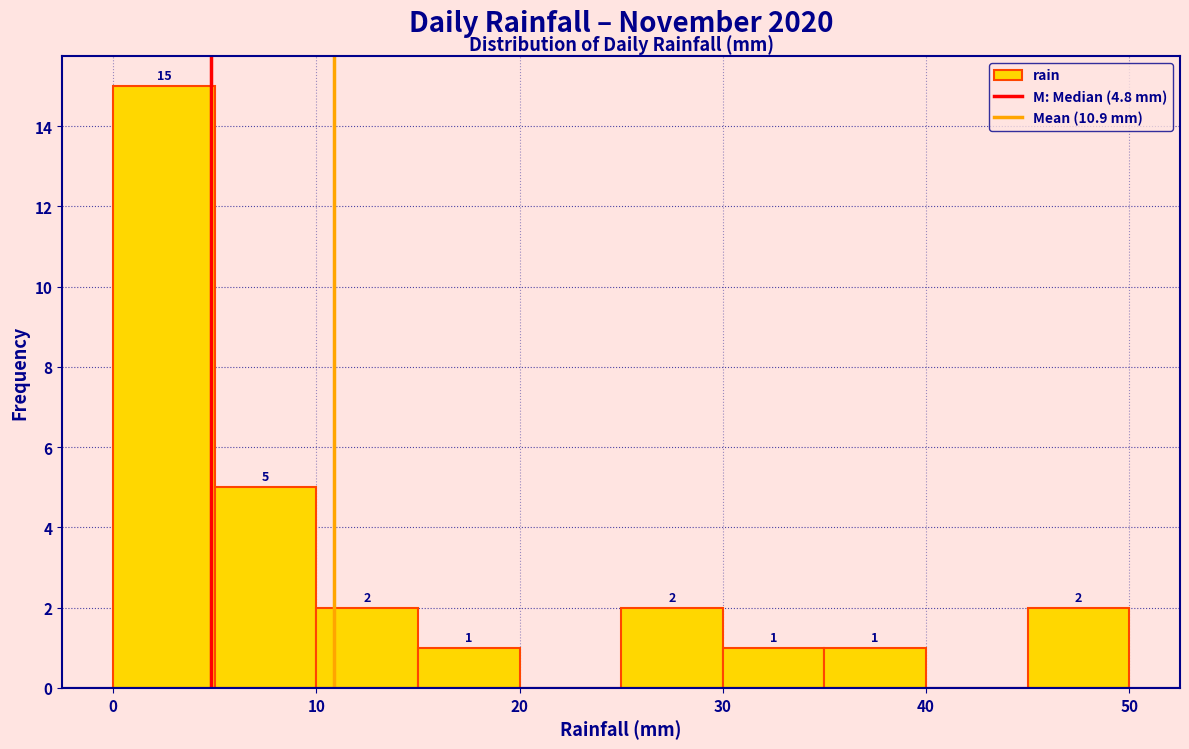

Which range on the x-axis has the tallest bar?

0 to 5